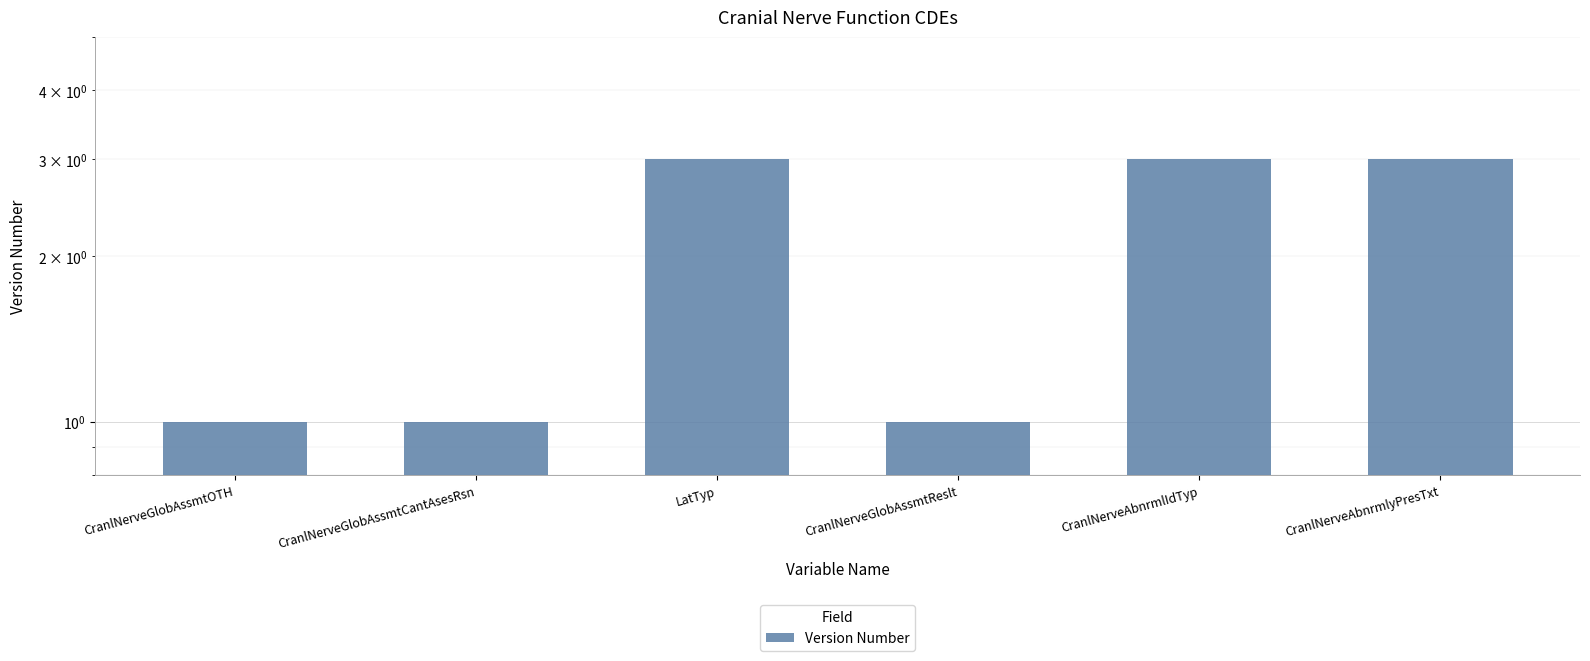

Which label corresponds to the smallest value in the chart?

CranlNerveGlobAssmtOTH